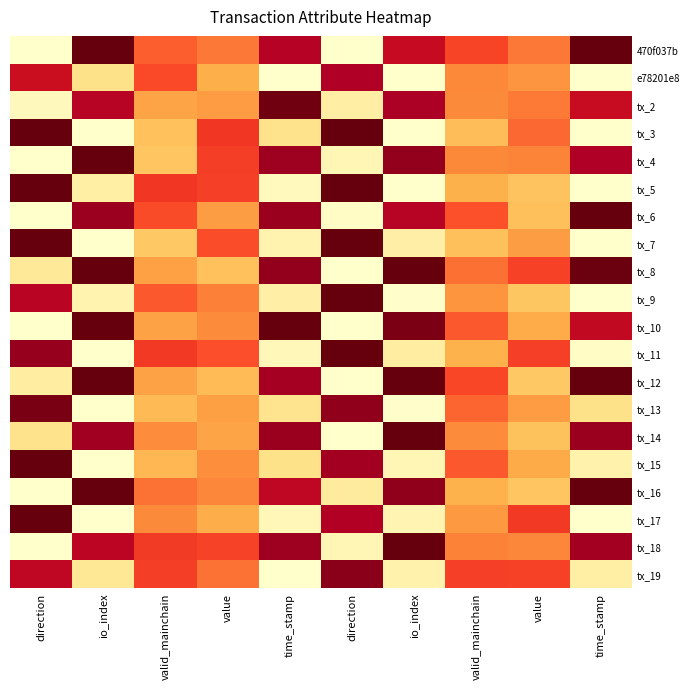

At io_index, list the series in order from smallest to largest.

tx_3, tx_7, tx_11, tx_13, tx_15, tx_17, tx_9, tx_5, tx_19, e78201e8, tx_18, tx_2, tx_14, tx_6, tx_4, 470f037b, tx_8, tx_10, tx_12, tx_16